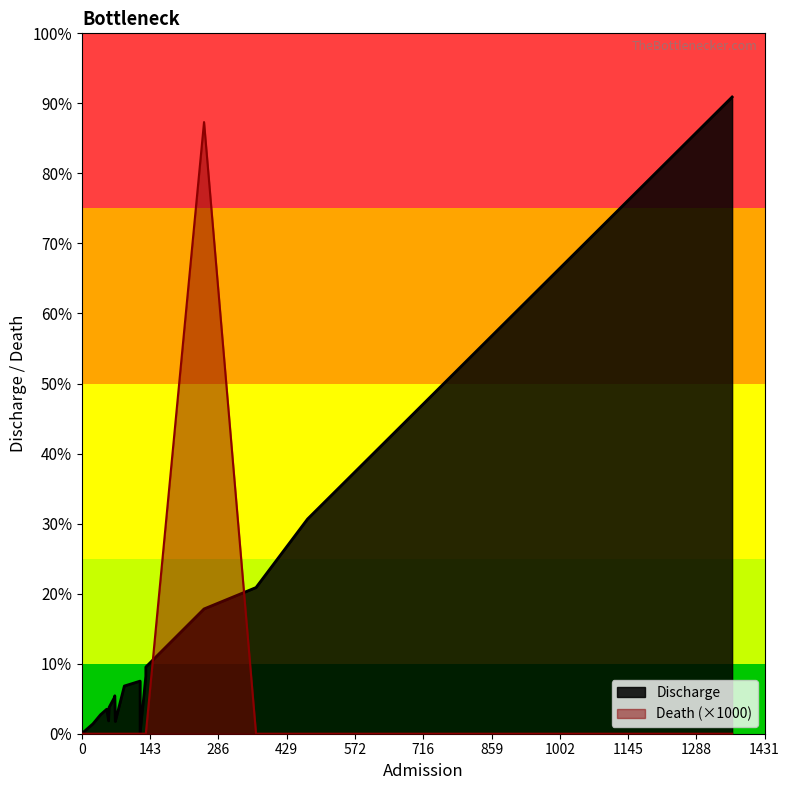

List the series in order of their peak value, highest first.

Discharge, Death